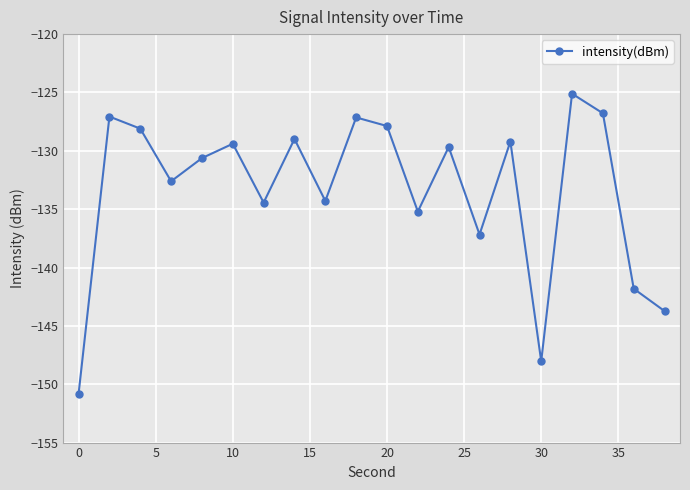

How many lines are shown in the chart?

1